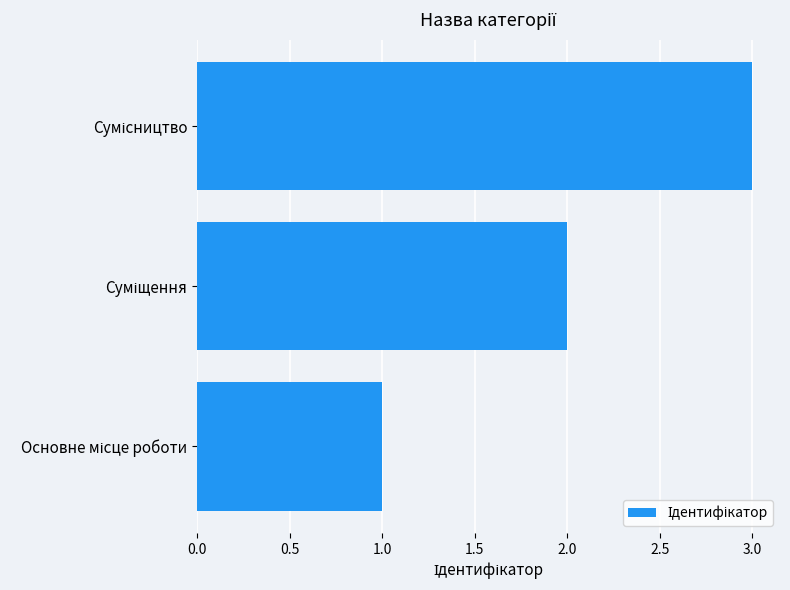

What is the greatest value displayed?

3